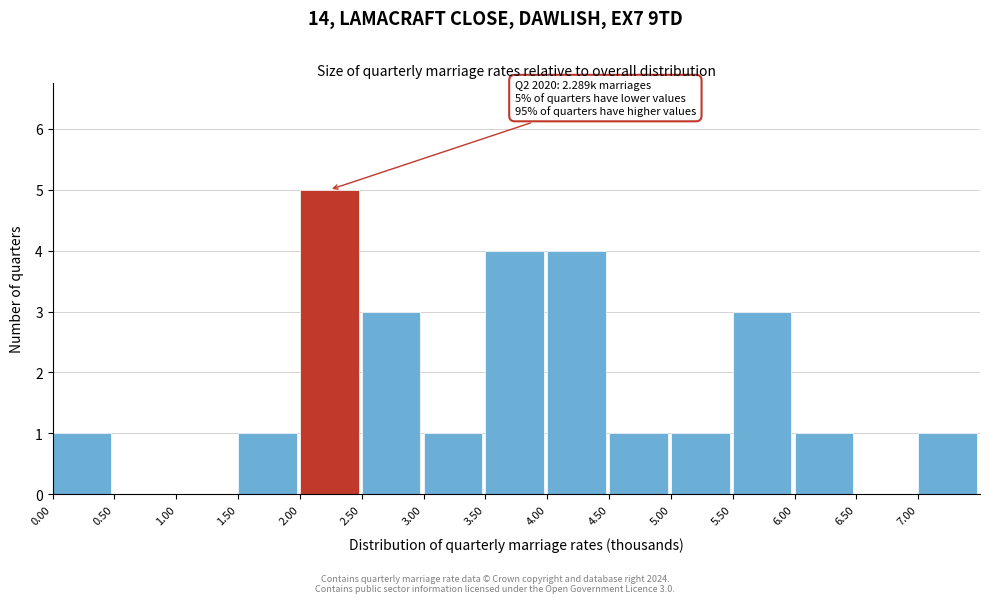

Over which range of the x-axis is the bar tallest?

2.0 to 2.5